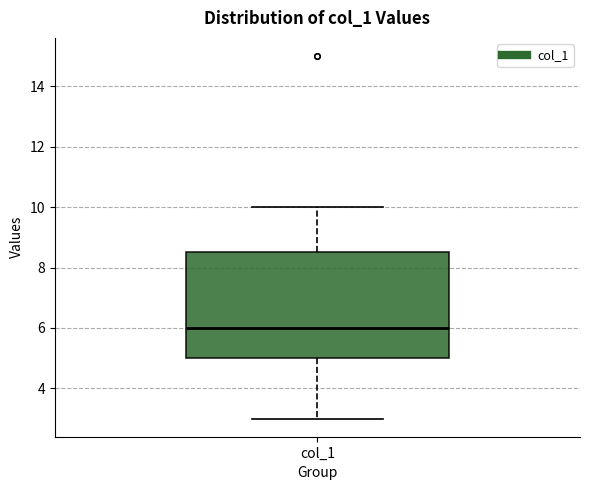

Read this box plot against the y-axis: the position of the median line, the range covered by the box, and the ends of both whiskers. The values are not printed on the chart, so give them approximately, as read against the axis.

median 6.0, box 5.0 to 8.6, whiskers 3.0 to 10.0